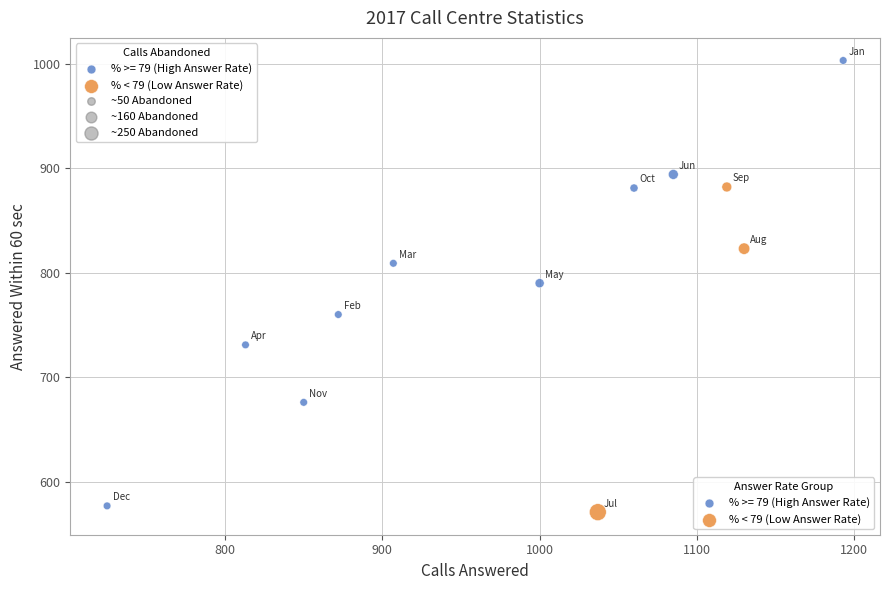

Which series reaches the maximum Y coordinate?

% >= 79 (High Answer Rate)